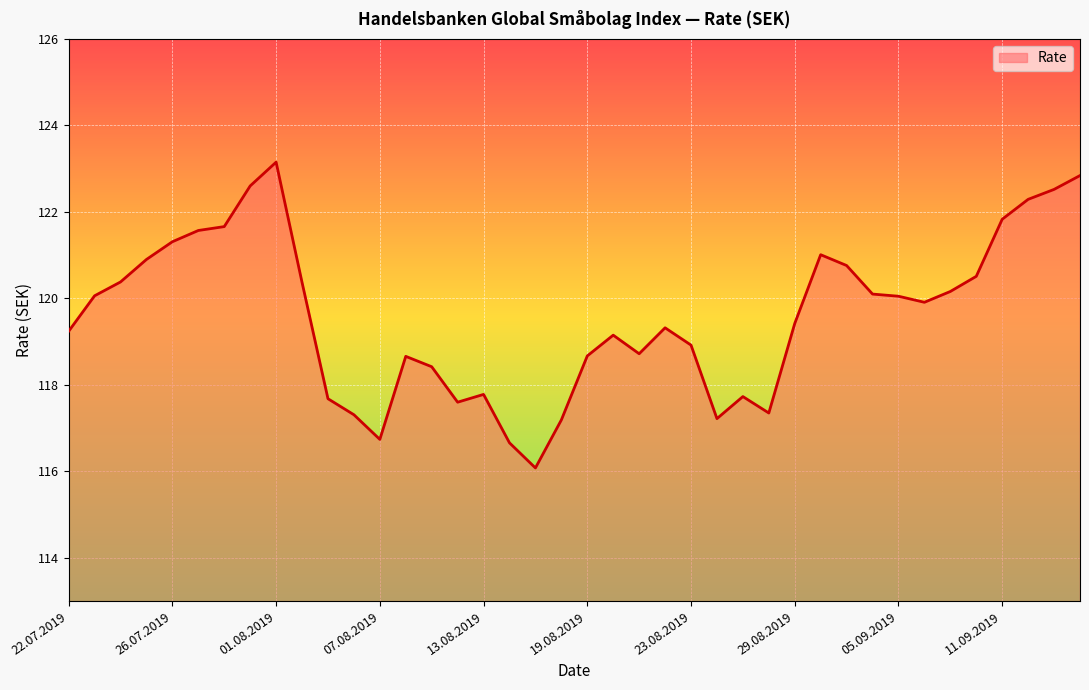

What is the minimum value shown in the chart?

116.1